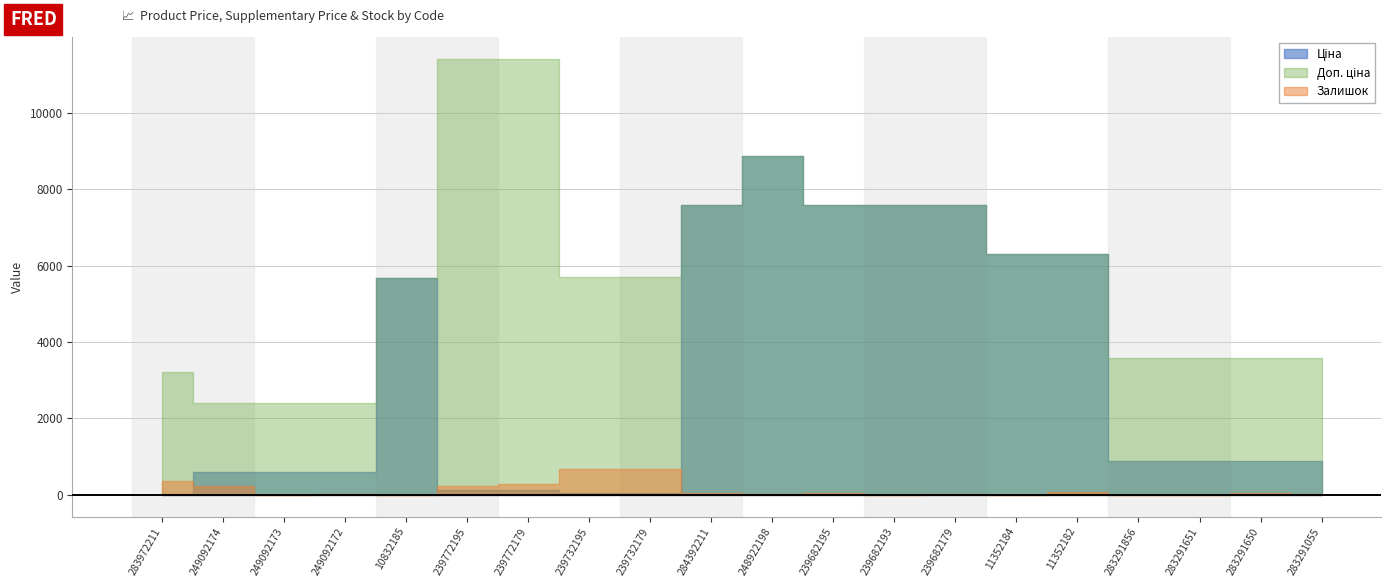

Which category has the highest value across all series?

239772195